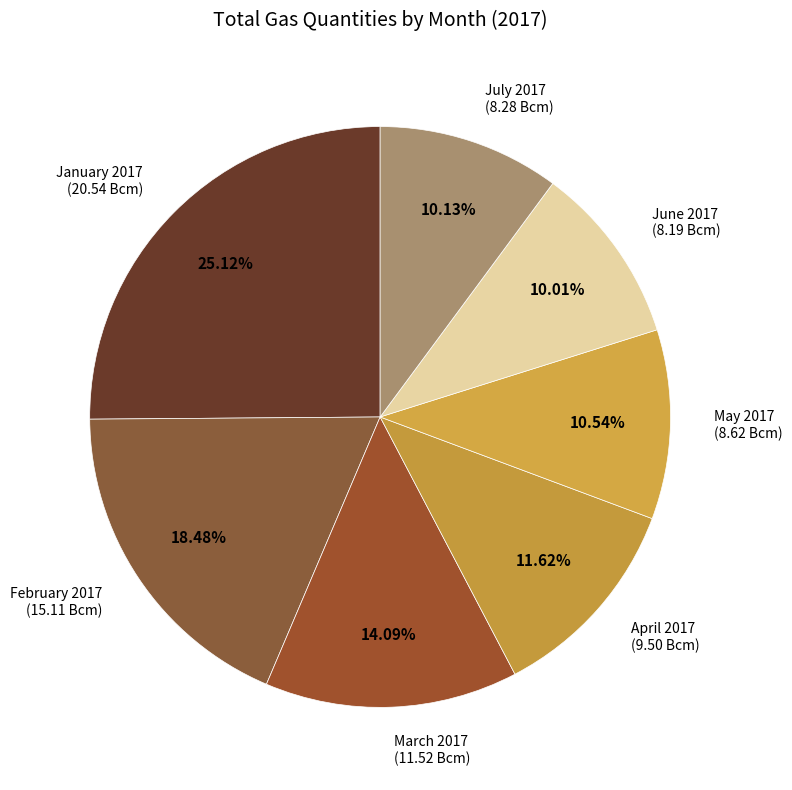

Between January 2017 (20.54 Bcm) and July 2017 (8.28 Bcm), which is larger?

January 2017 (20.54 Bcm)